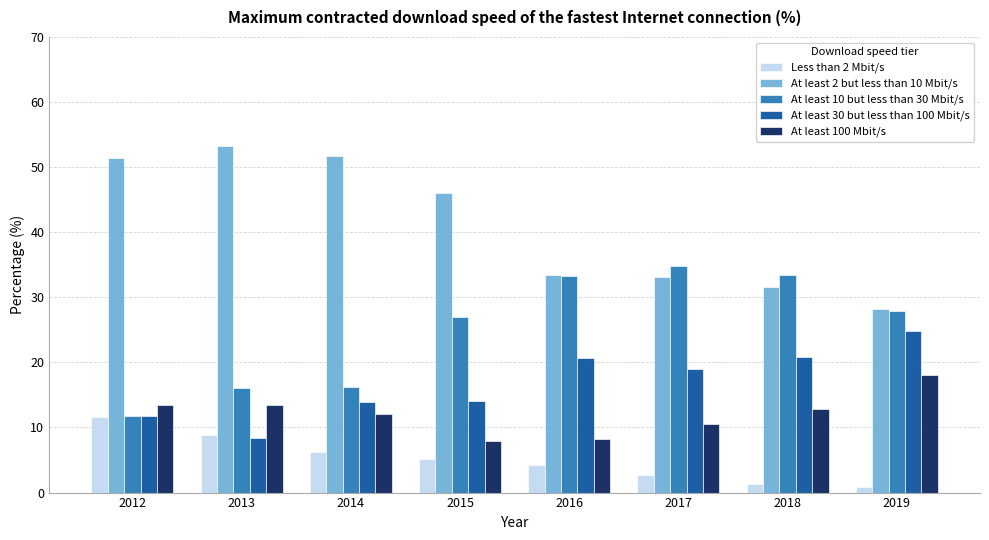

What is the value of the At least 100 Mbit/s bar at the 2nd from the left?

13.4